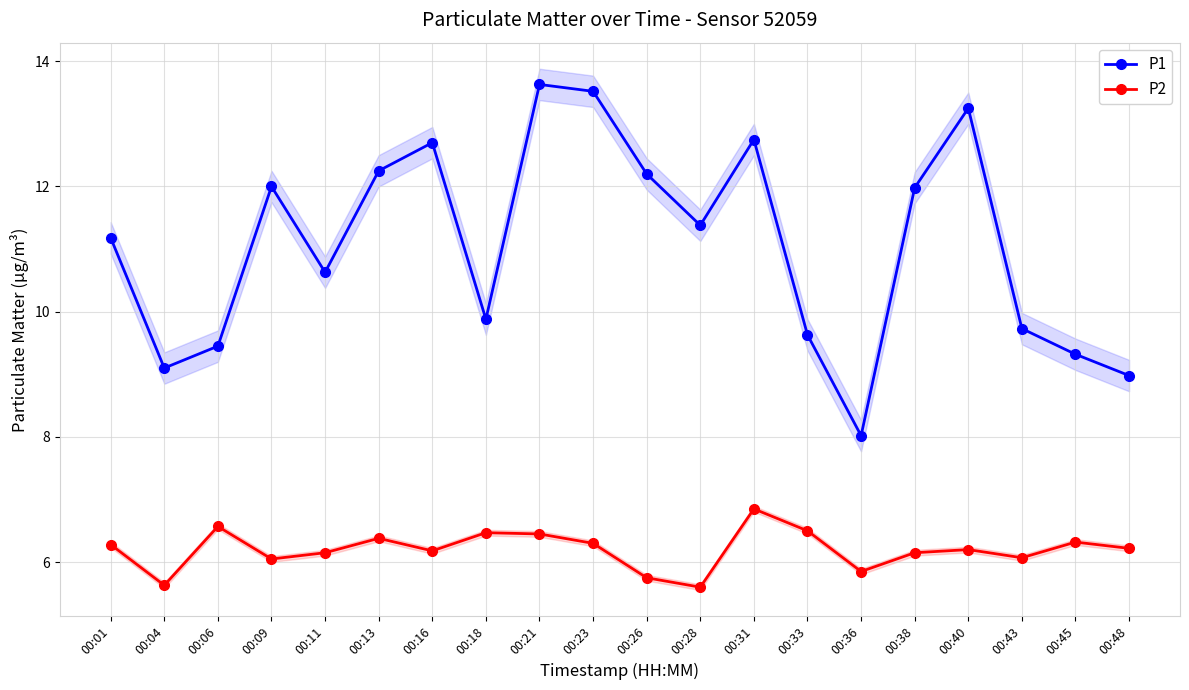

Which category has the lowest value in the P1 series?

00:36